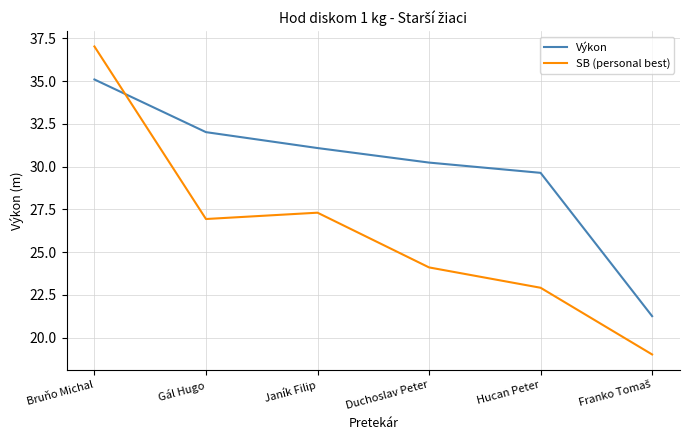

Which series has the largest total across all categories?

Výkon